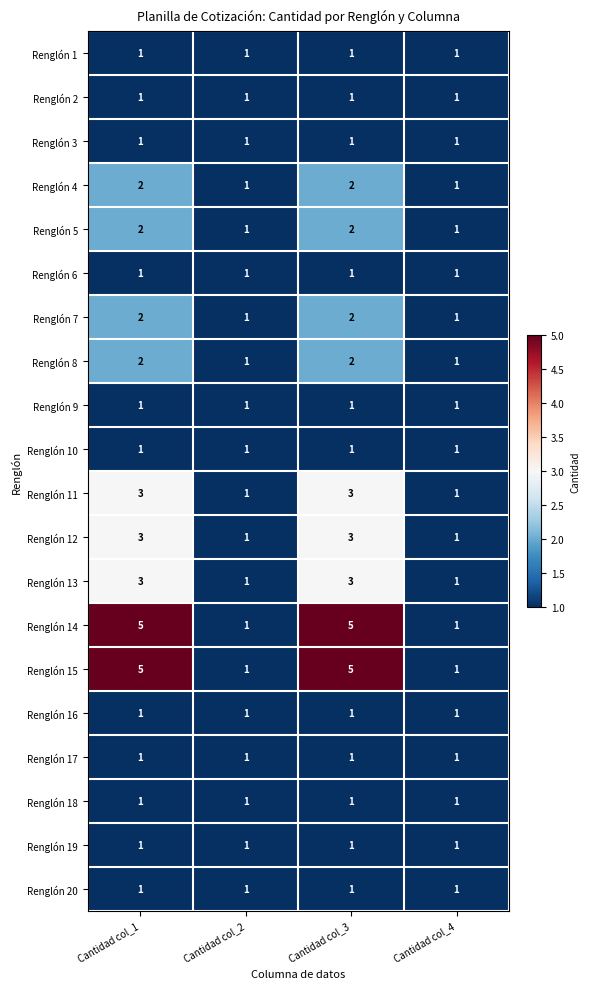

What is the difference between the highest and lowest values at Cantidad col_3?

4